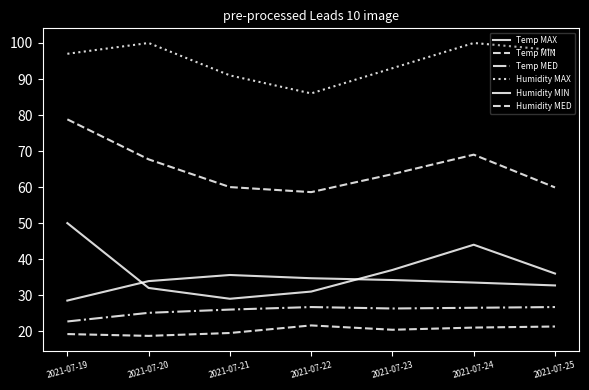

Reading right to left, list all the values displayed in this chart.

Temp MAX: 32.7	33.5	34.2	34.7	35.6	33.9	28.5
Temp MIN: 21.3	21.0	20.4	21.6	19.5	18.7	19.2
Temp MED: 26.7	26.5	26.3	26.7	26.0	25.1	22.7
Humidity MAX: 98.0	100.0	93.0	86.0	91.0	100.0	97.0
Humidity MIN: 36.0	44.0	37.0	31.0	29.0	32.0	50.0
Humidity MED: 59.9	69.0	63.6	58.6	60.0	67.7	78.8